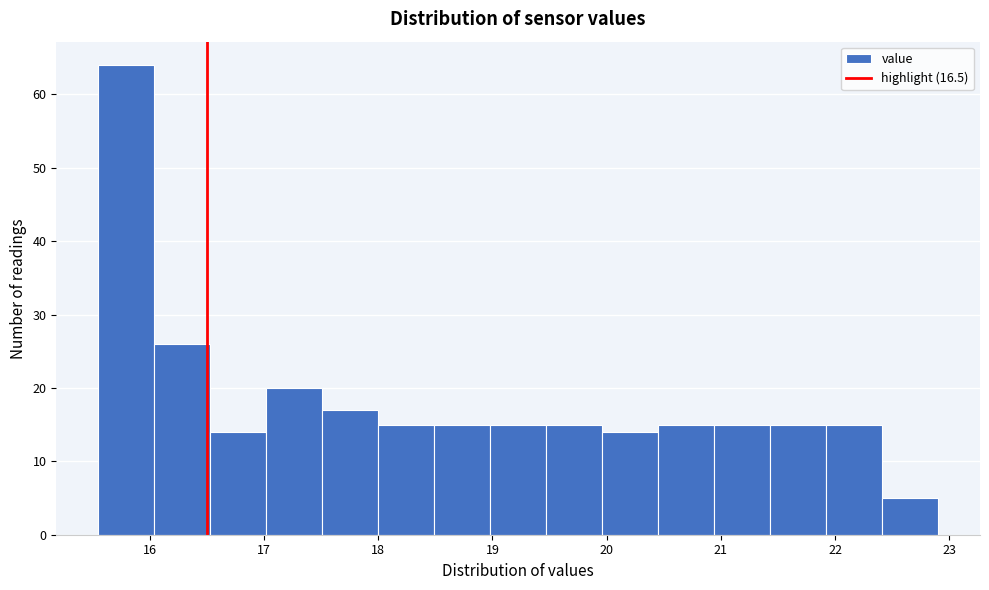

Over which range of the x-axis is the bar tallest?

15.55 to 16.04